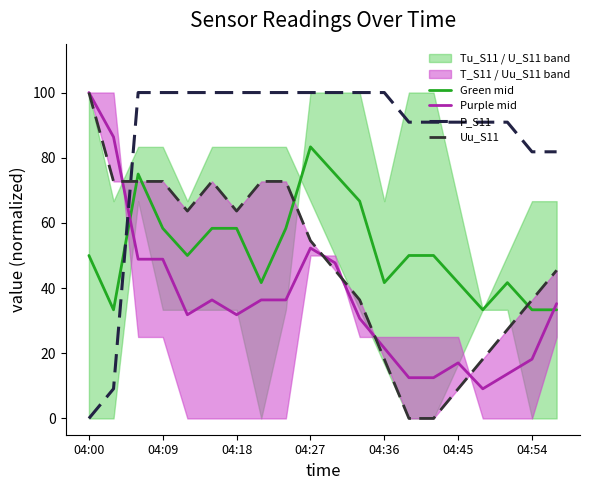

What is the value of the P_S11 point at the 6th from the left?

100.0